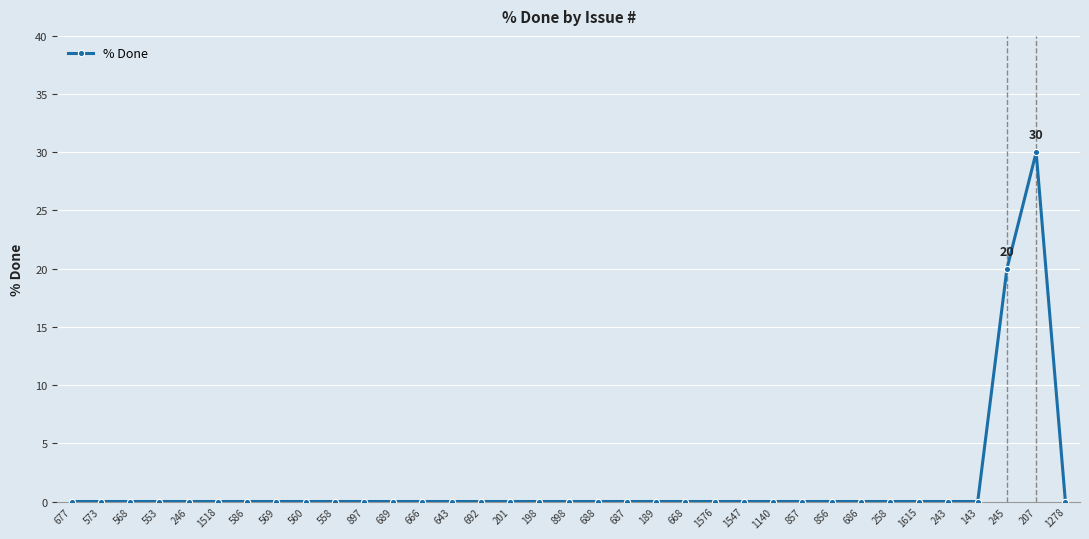

Reading left to right, transcribe all the data shown in this chart.

677=0	573=0	568=0	553=0	246=0	1518=0	586=0	569=0	560=0	558=0	897=0	689=0	666=0	643=0	692=0	201=0	198=0	898=0	688=0	687=0	189=0	668=0	1576=0	1547=0	1140=0	857=0	856=0	686=0	258=0	1615=0	243=0	143=0	245=20	207=30	1278=0